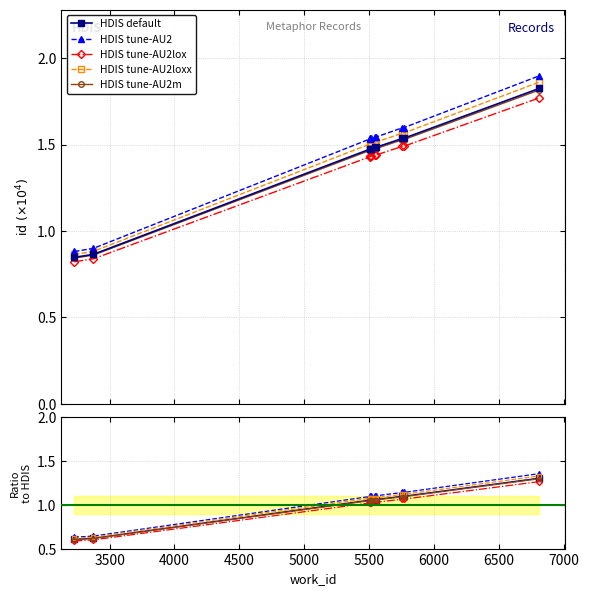

True or false: HDIS tune-AU2loxx and HDIS tune-AU2m cross at least once.

False